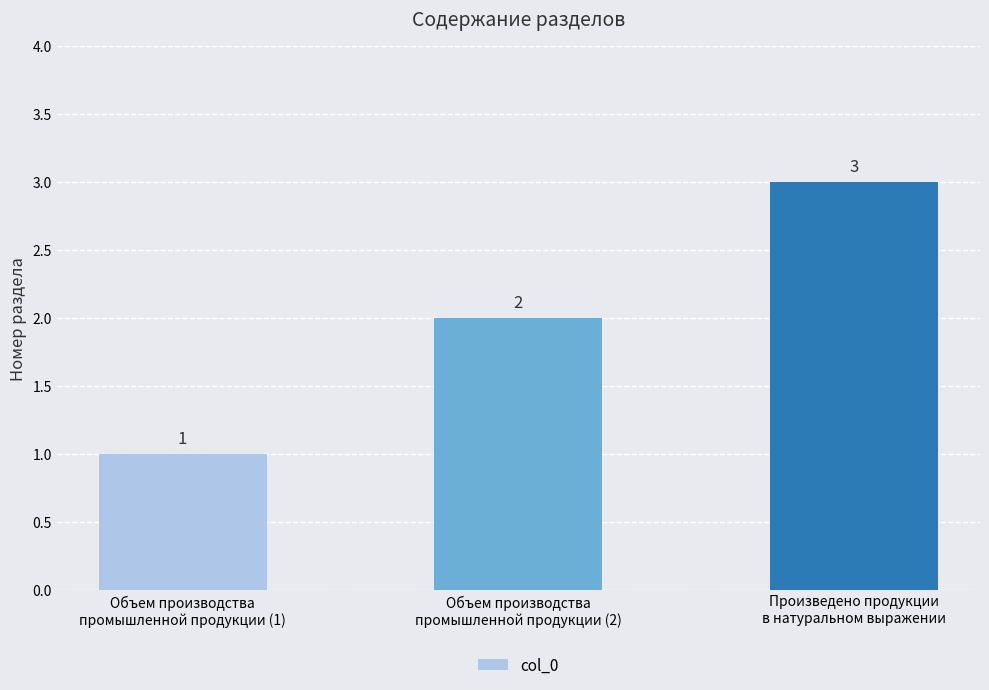

Reading left to right, list all the values displayed in this chart.

Объем производства
промышленной продукции (1)=1	Объем производства
промышленной продукции (2)=2	Произведено продукции
в натуральном выражении=3